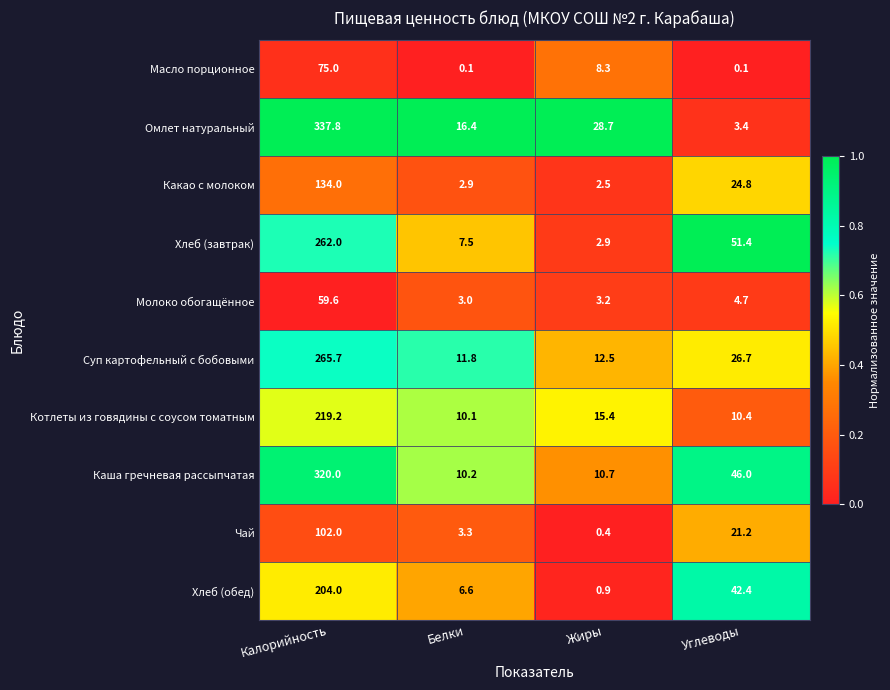

Between Калорийность and Белки, which series saw the biggest shift?

Омлет натуральный